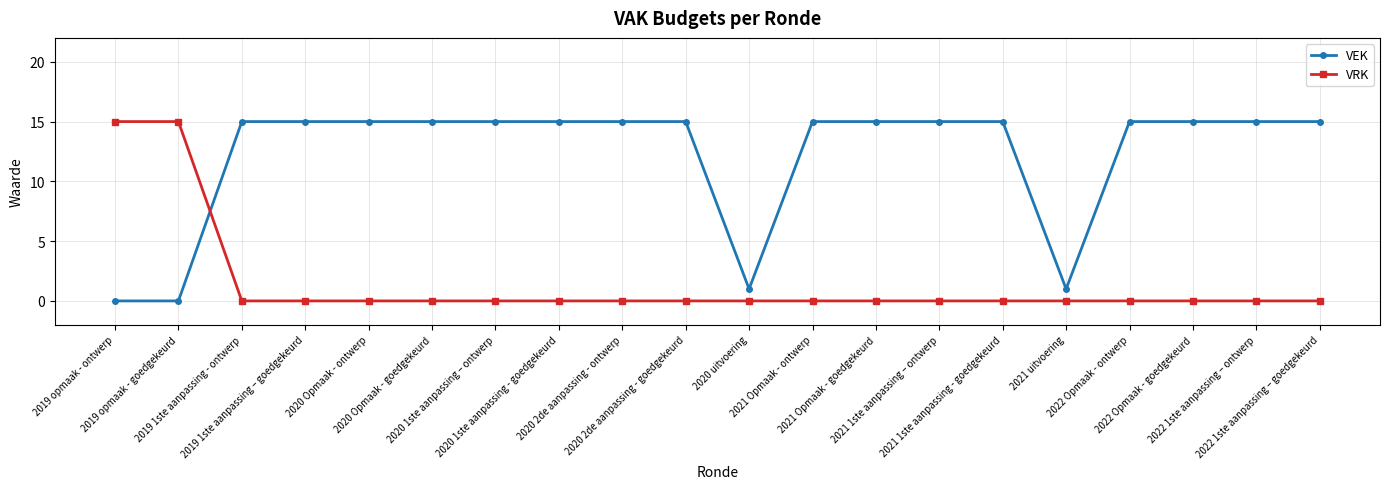

How many times do VRK and VEK cross each other?

1